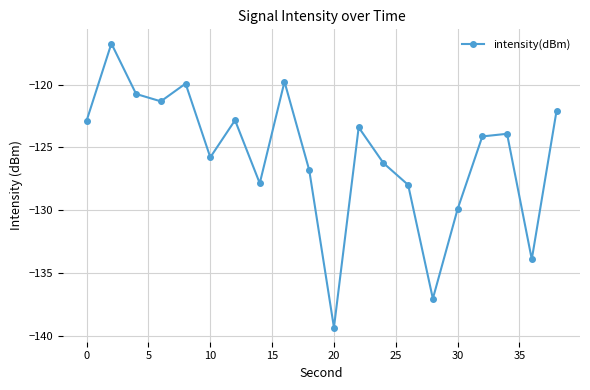

How many series are shown in this chart?

1